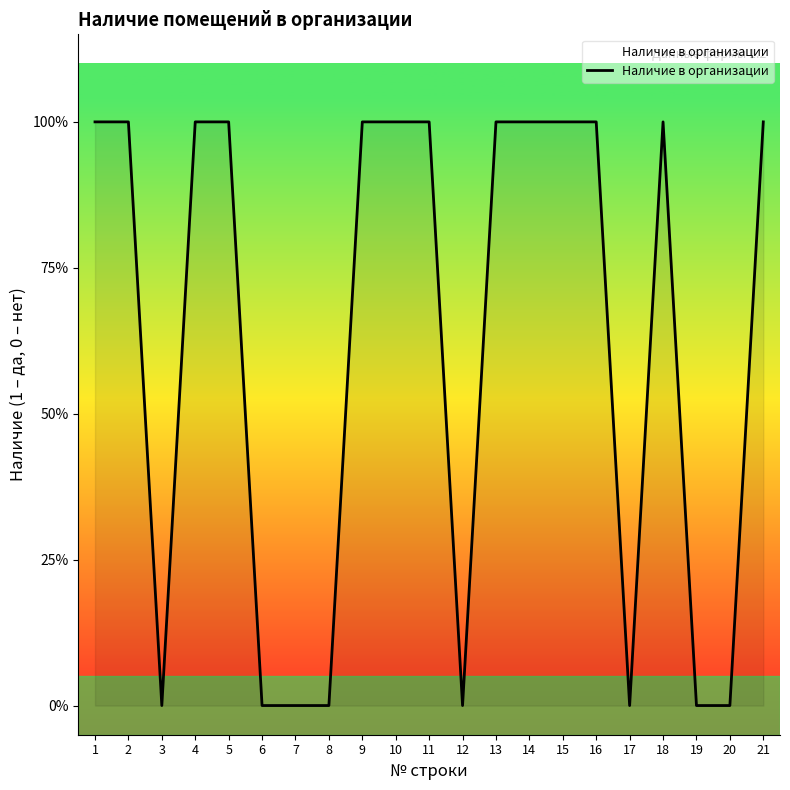

At which category does the data reach its first local valley?

3